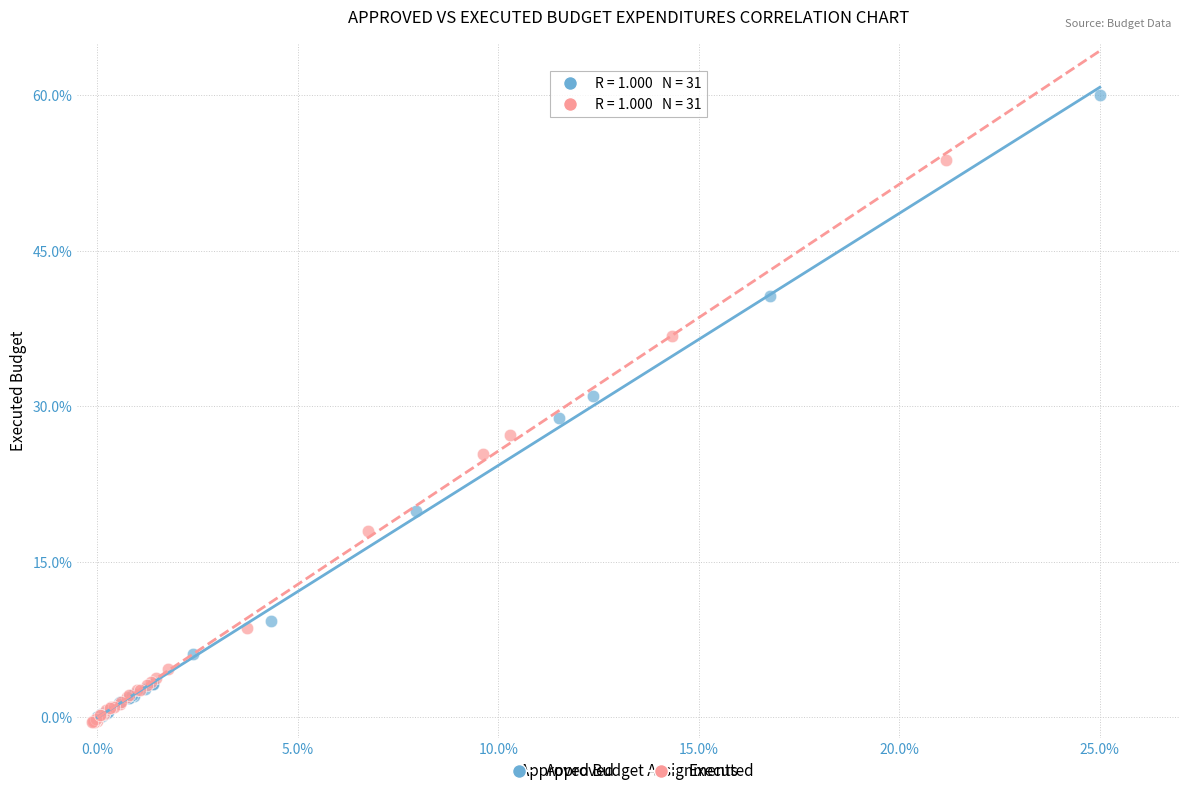

Which series reaches the maximum Y coordinate?

Approved